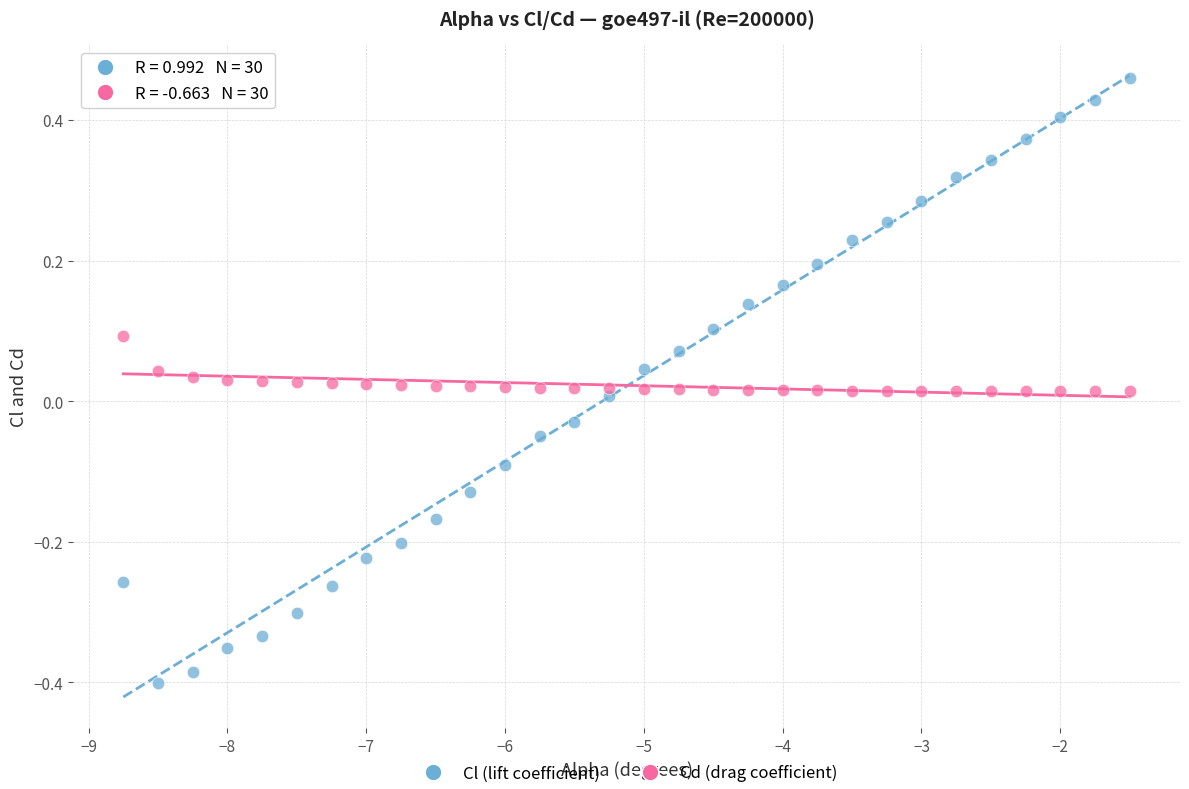

Across all data points, what is the range of X values (max minus min)?

7.2